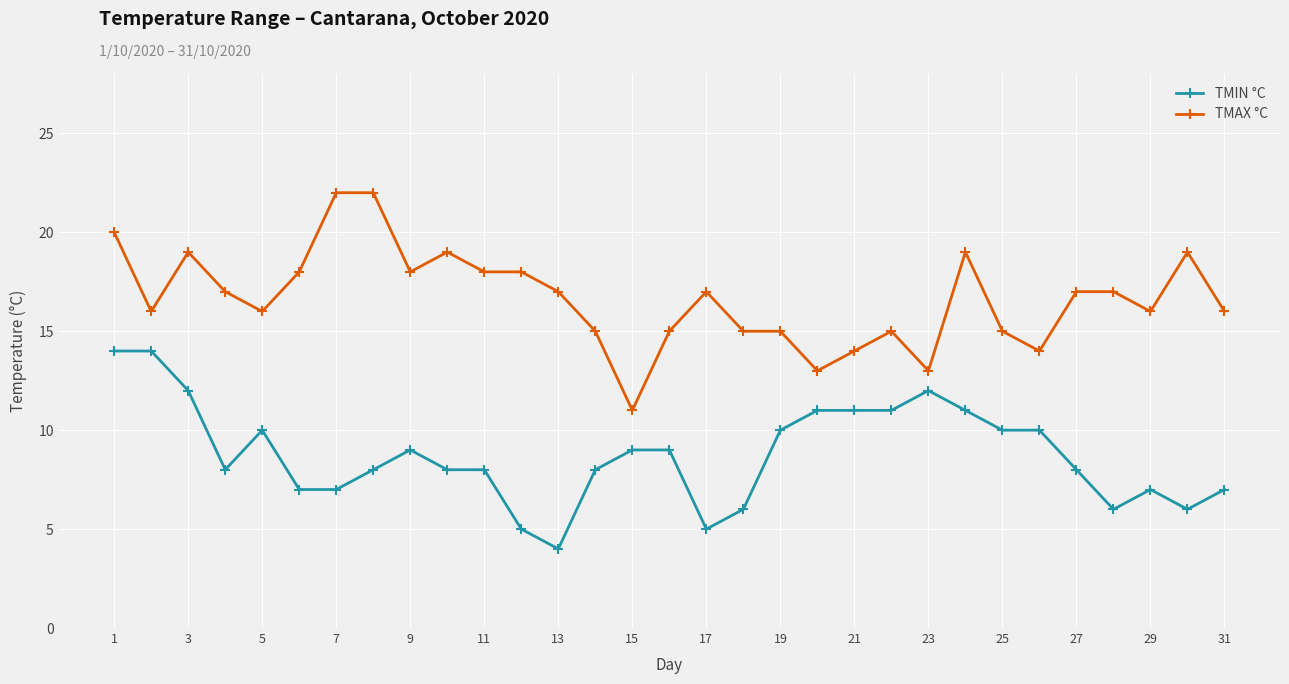

Rank the series by their maximum value, from highest to lowest.

TMAX °C, TMIN °C